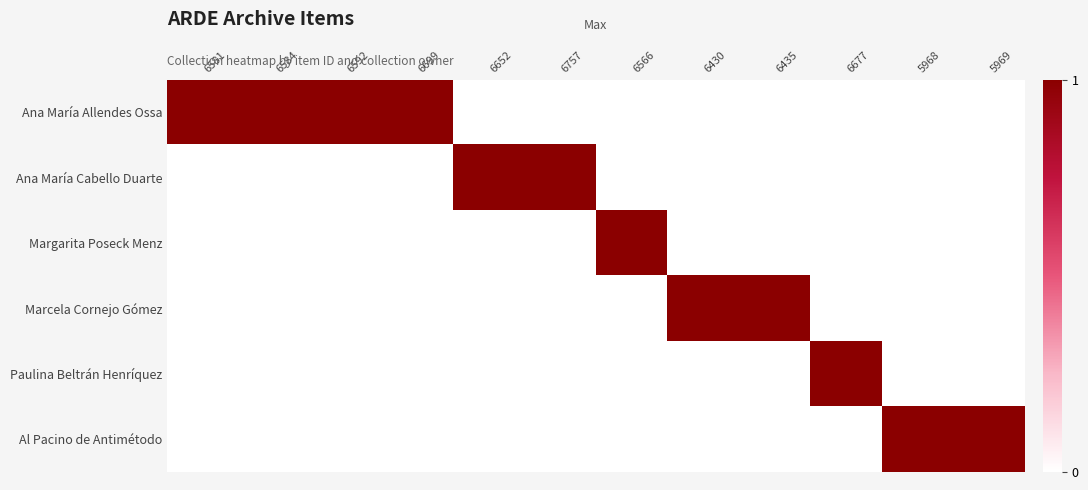

Reading right to left, list all the values displayed in this chart.

Ana María Allendes Ossa: 5969=0	5968=0	6677=0	6435=0	6430=0	6566=0	6757=0	6652=0	6699=1	6592=1	6584=1	6581=1
Ana María Cabello Duarte: 5969=0	5968=0	6677=0	6435=0	6430=0	6566=0	6757=1	6652=1	6699=0	6592=0	6584=0	6581=0
Margarita Poseck Menz: 5969=0	5968=0	6677=0	6435=0	6430=0	6566=1	6757=0	6652=0	6699=0	6592=0	6584=0	6581=0
Marcela Cornejo Gómez: 5969=0	5968=0	6677=0	6435=1	6430=1	6566=0	6757=0	6652=0	6699=0	6592=0	6584=0	6581=0
Paulina Beltrán Henríquez: 5969=0	5968=0	6677=1	6435=0	6430=0	6566=0	6757=0	6652=0	6699=0	6592=0	6584=0	6581=0
Al Pacino de Antimétodo: 5969=1	5968=1	6677=0	6435=0	6430=0	6566=0	6757=0	6652=0	6699=0	6592=0	6584=0	6581=0